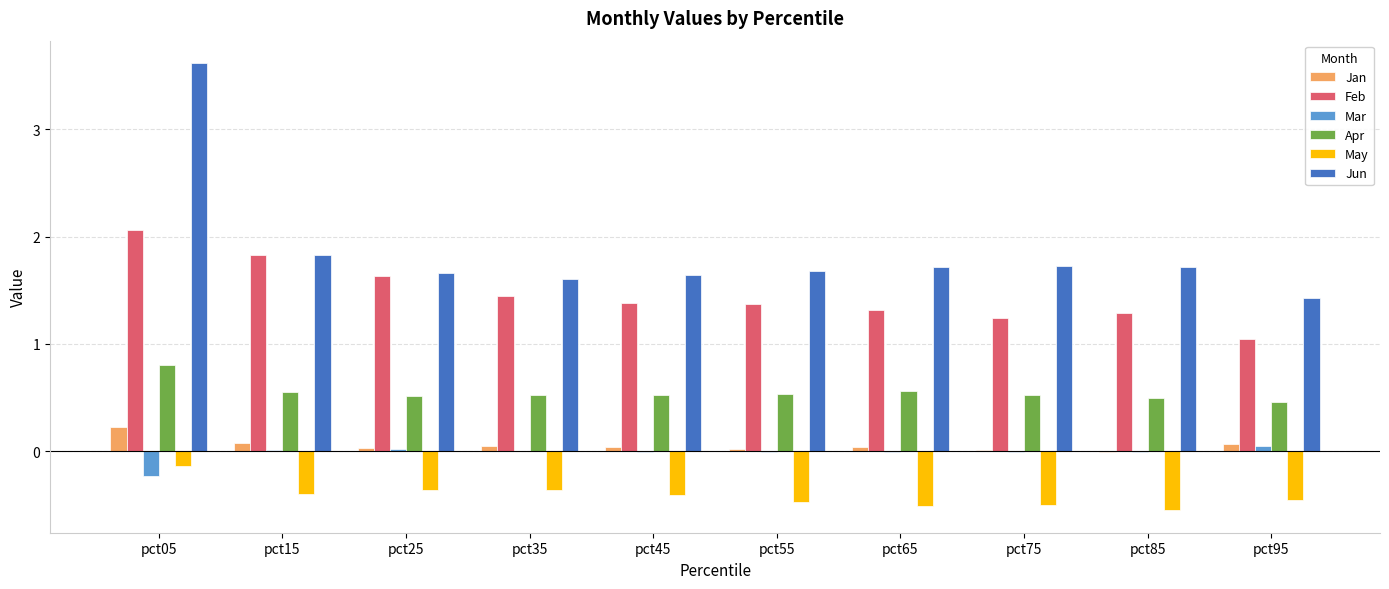

Which category has the highest value in the Apr series?

pct05